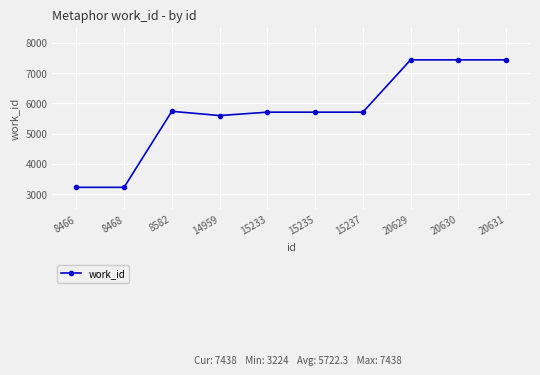

What is the value of the 1st point from the left?

3224